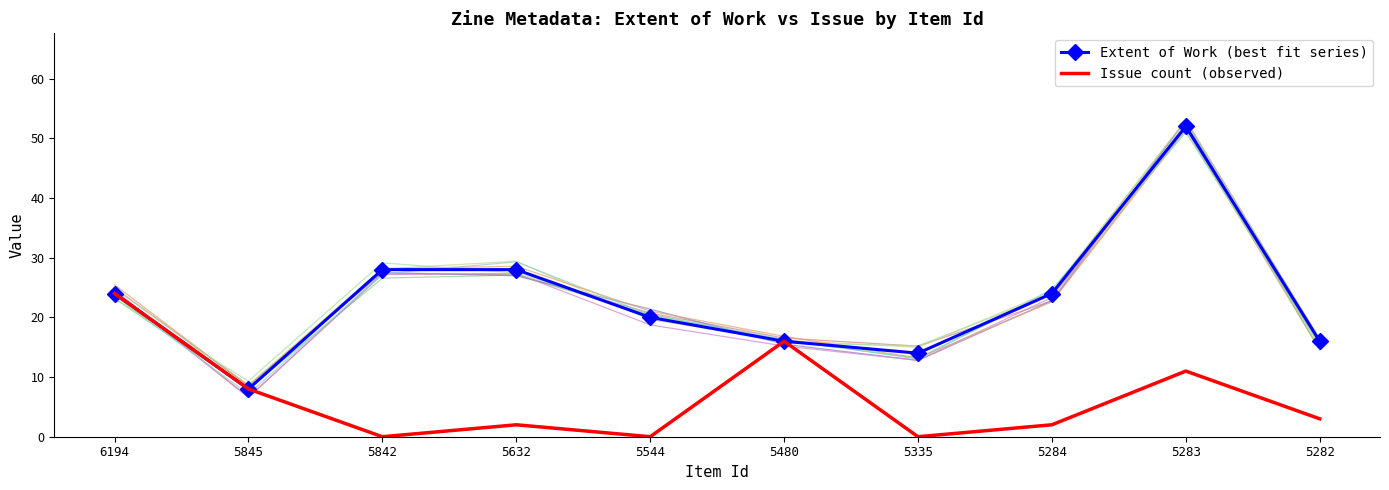

What is the value of the Extent of Work (best fit series) point at the 2nd from the left?

8